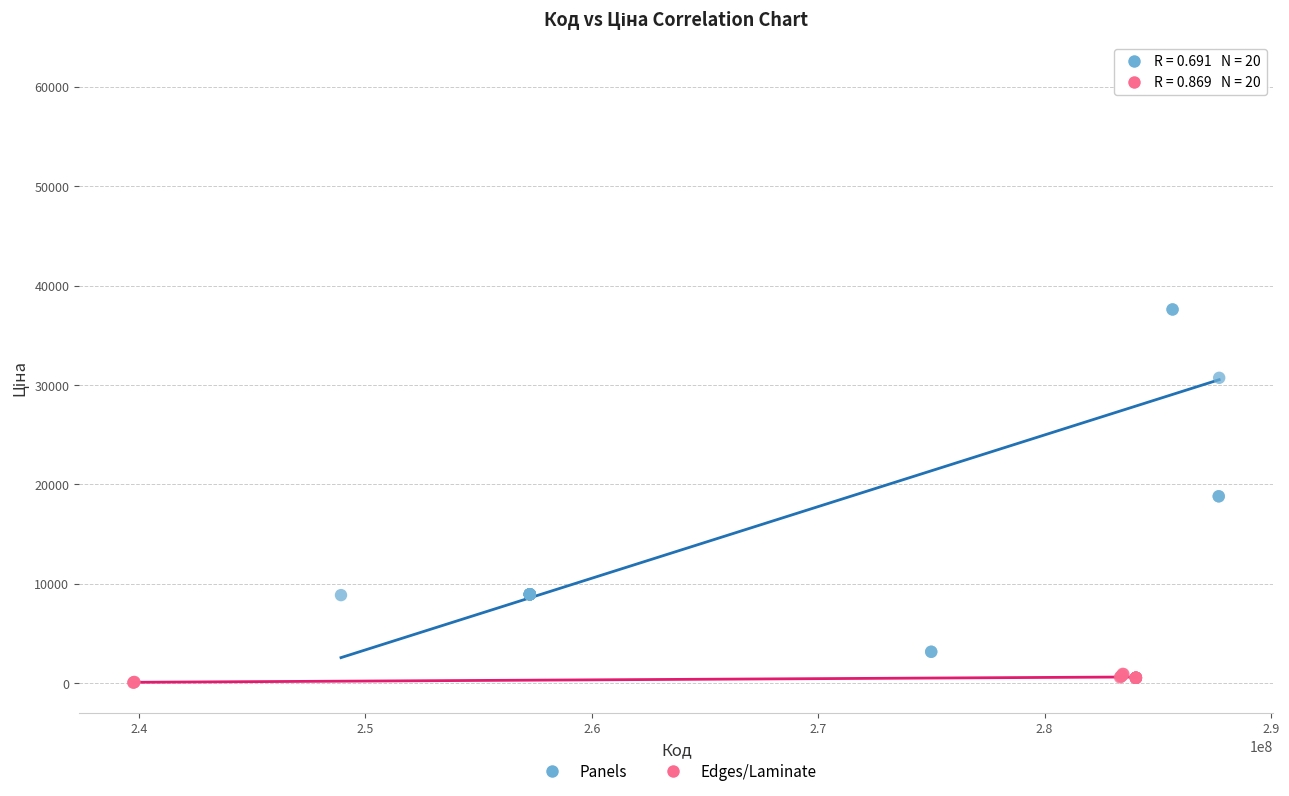

Which series contains the lowest Y value?

Edges/Laminate